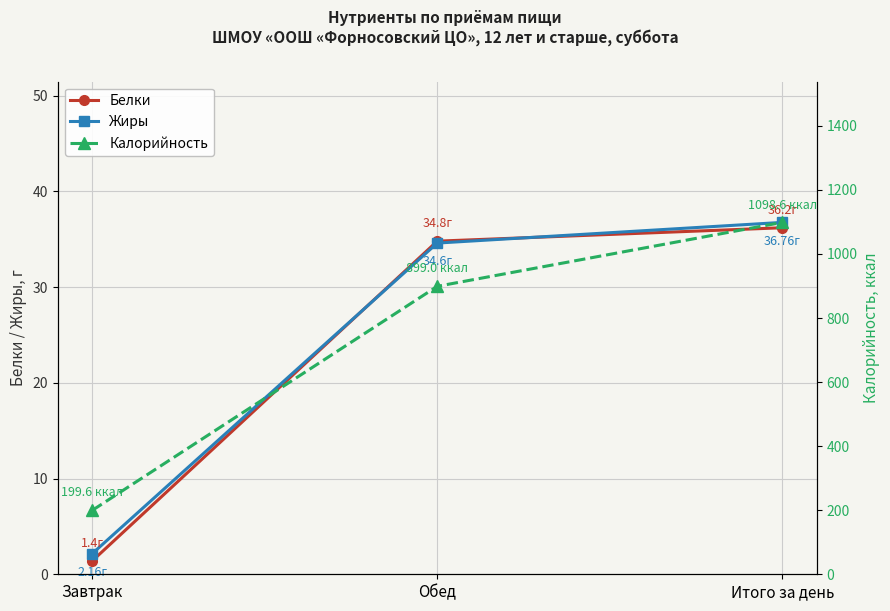

True or false: Белки has a value of 34.8 at Обед.

True